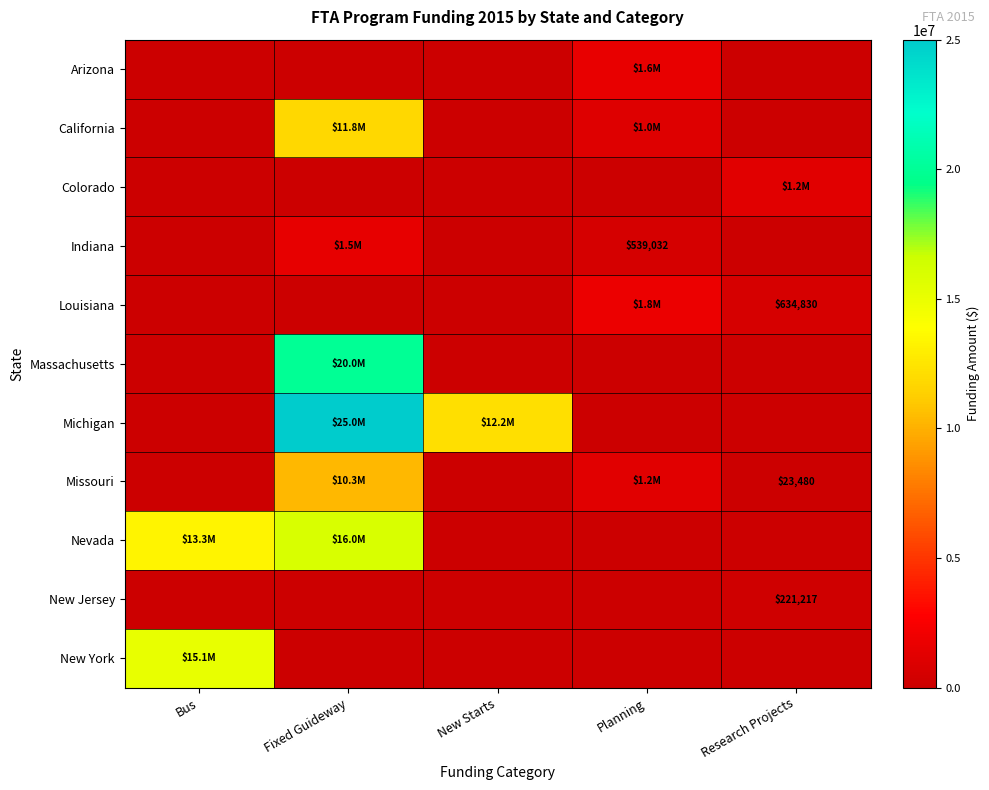

List the labels in order of Colorado value, smallest first.

Bus, Fixed Guideway, New Starts, Planning, Research Projects